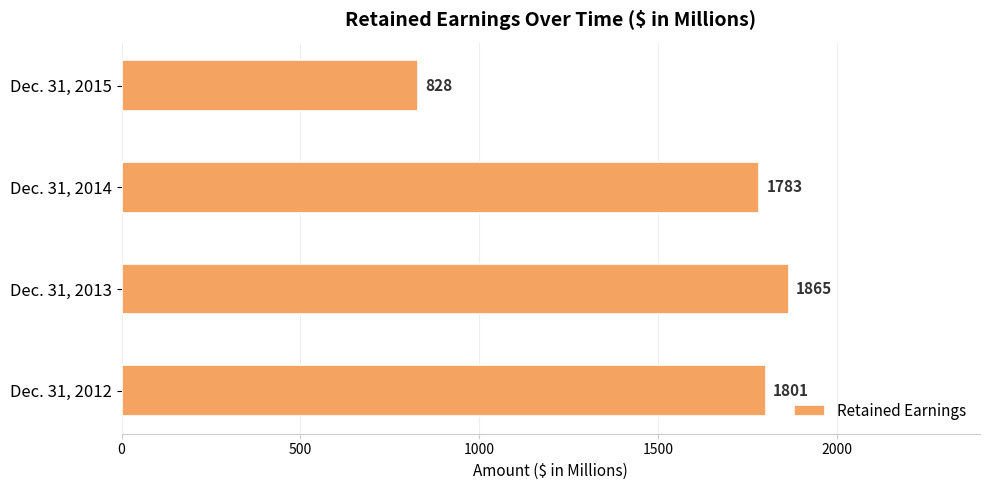

How many distinct data groups are displayed?

1